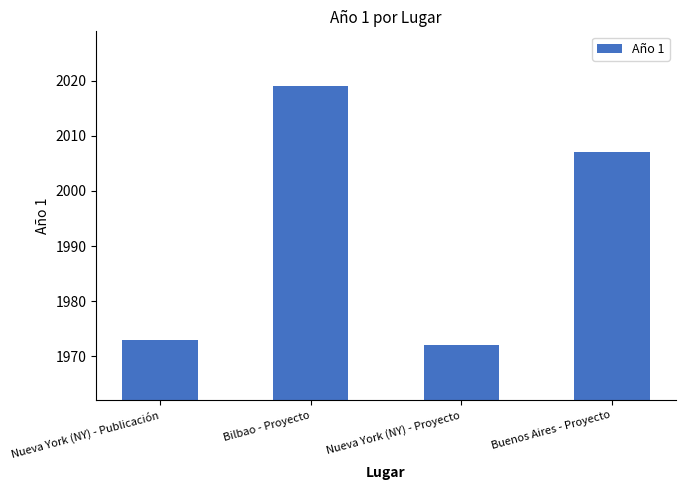

Reading left to right, list all the values displayed in this chart.

Nueva York (NY) - Publicación=1973	Bilbao - Proyecto=2019	Nueva York (NY) - Proyecto=1972	Buenos Aires - Proyecto=2007